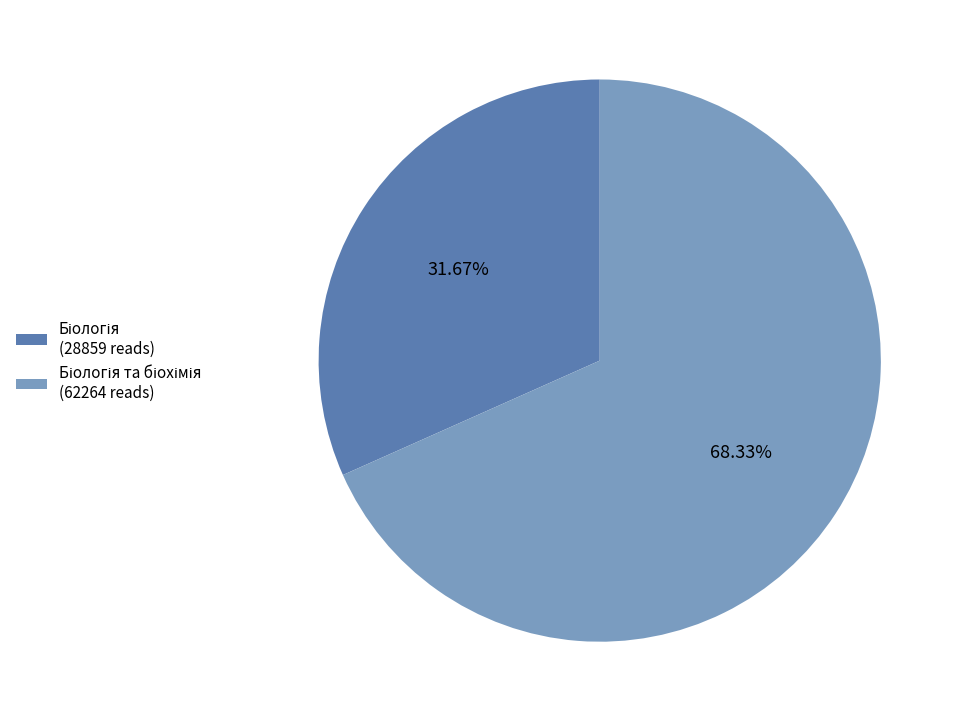

Is there a majority slice in this chart?

Yes